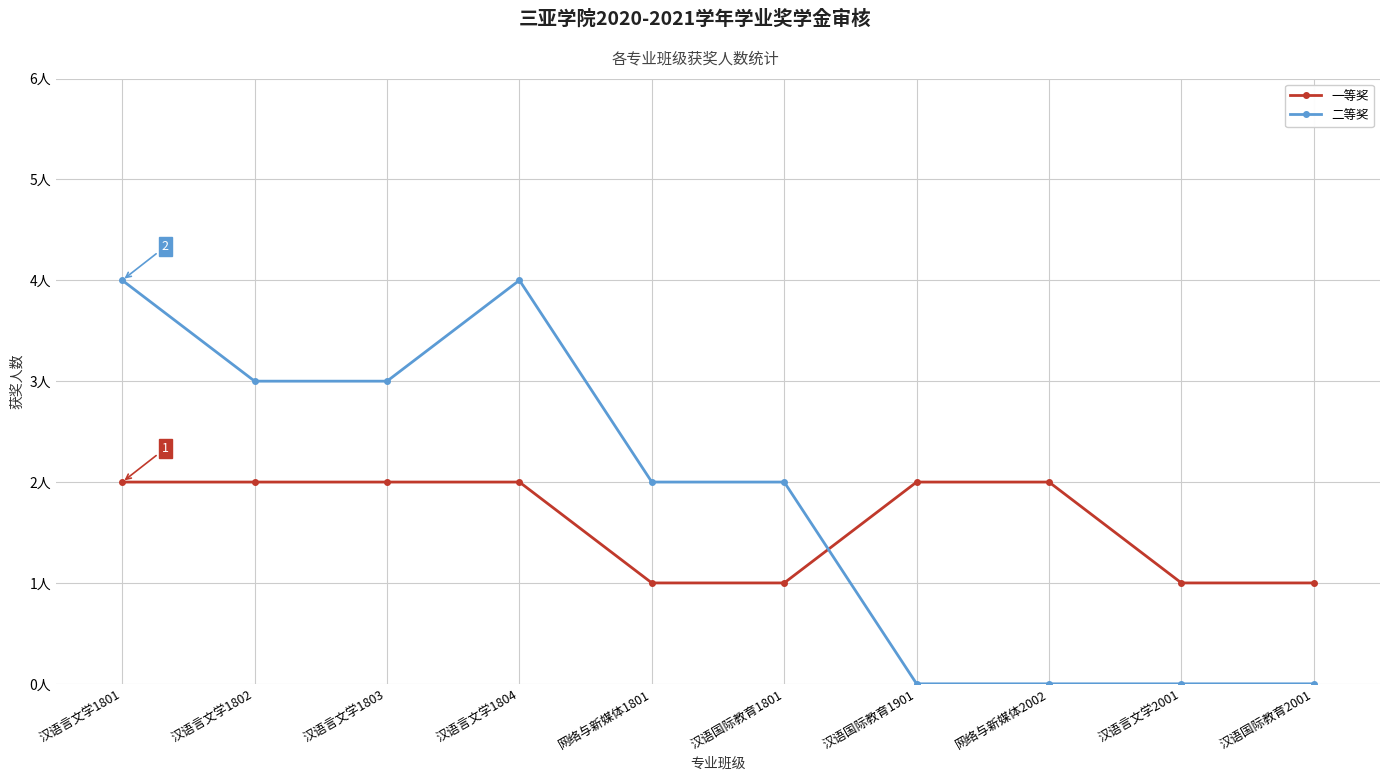

Where do 一等奖 and 二等奖 first cross each other?

汉语国际教育1801 and 汉语国际教育1901